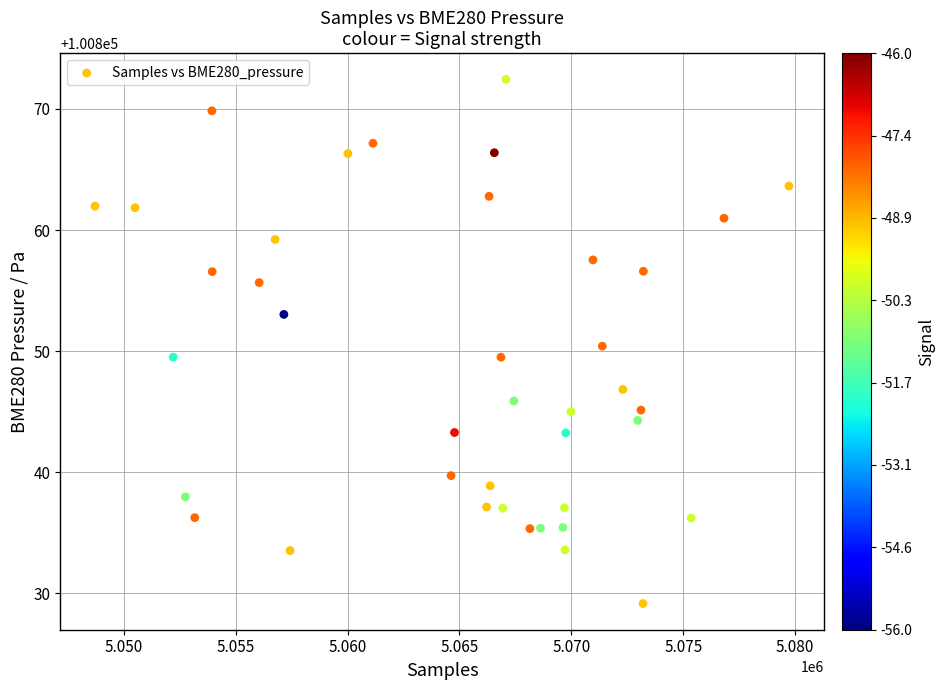

What is the range of X values (max minus min)?

31011.0